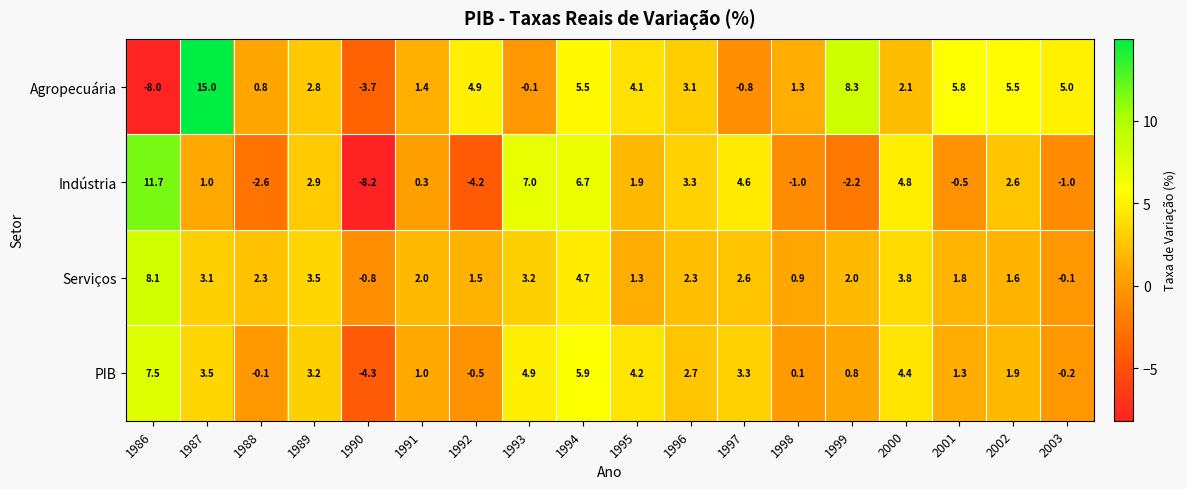

Rank the series by their average value, from highest to lowest.

Agropecuária, Serviços, PIB, Indústria